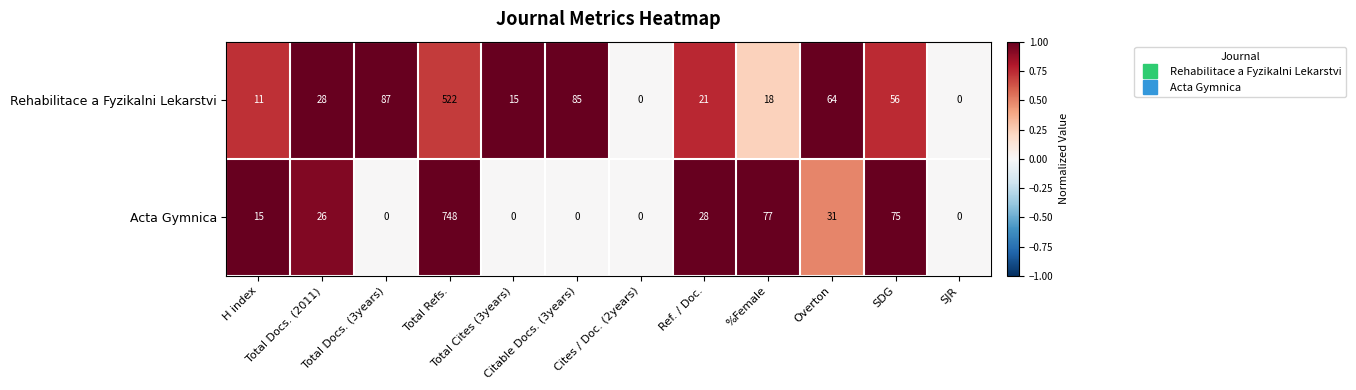

Which series has the largest range (max minus min)?

Acta Gymnica